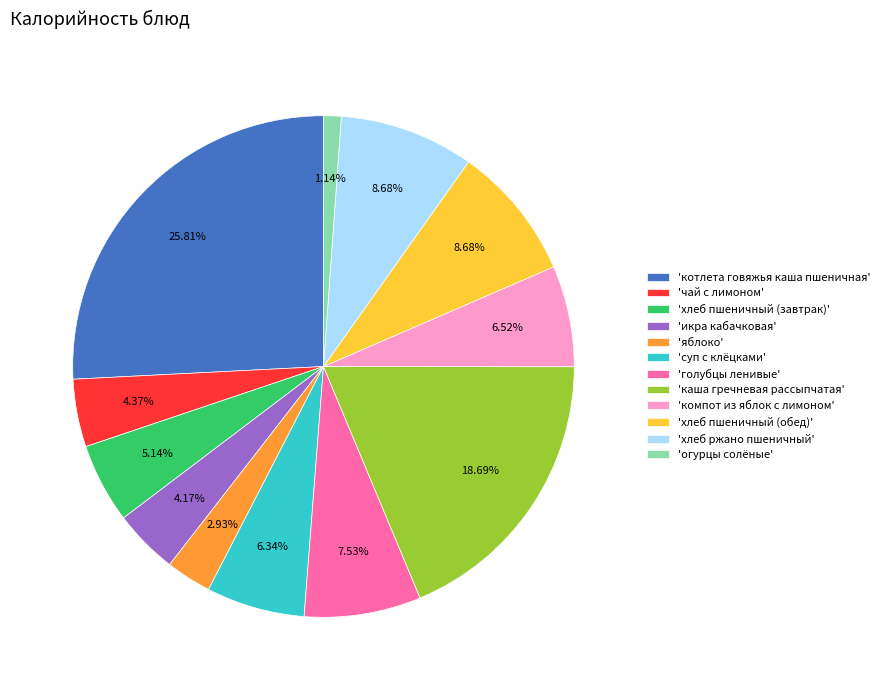

Is 'голубцы ленивые' the majority of the pie?

No